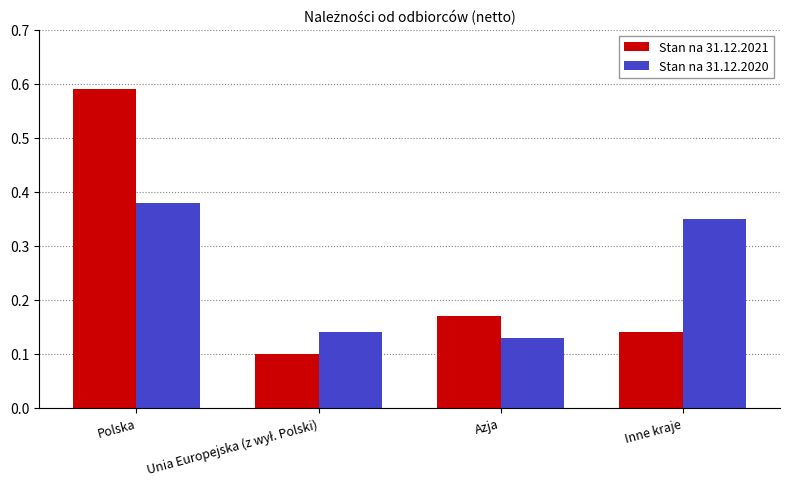

How many series are shown in this chart?

2